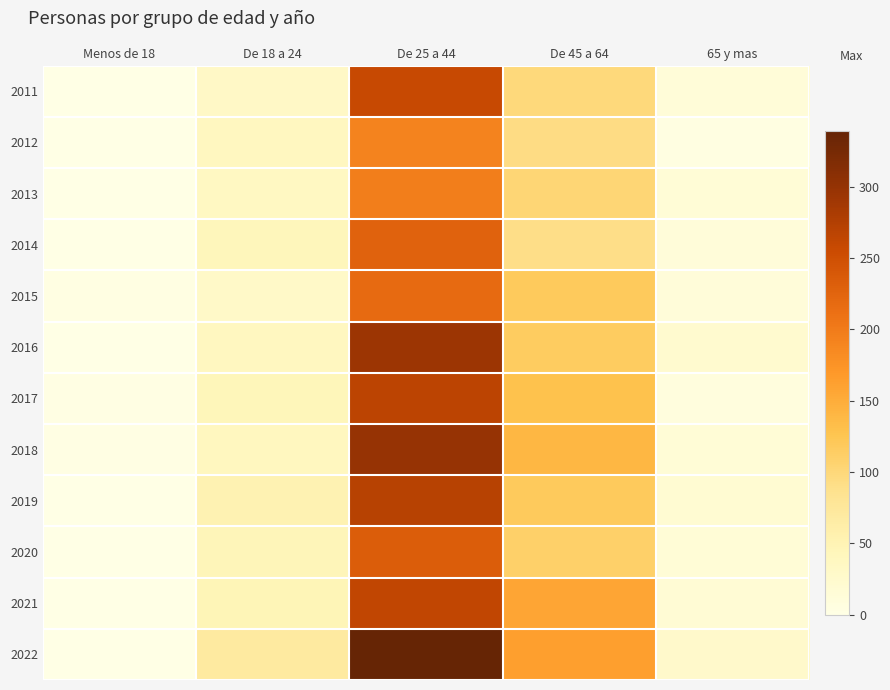

At which category is the sum across all series the highest?

De 25 a 44